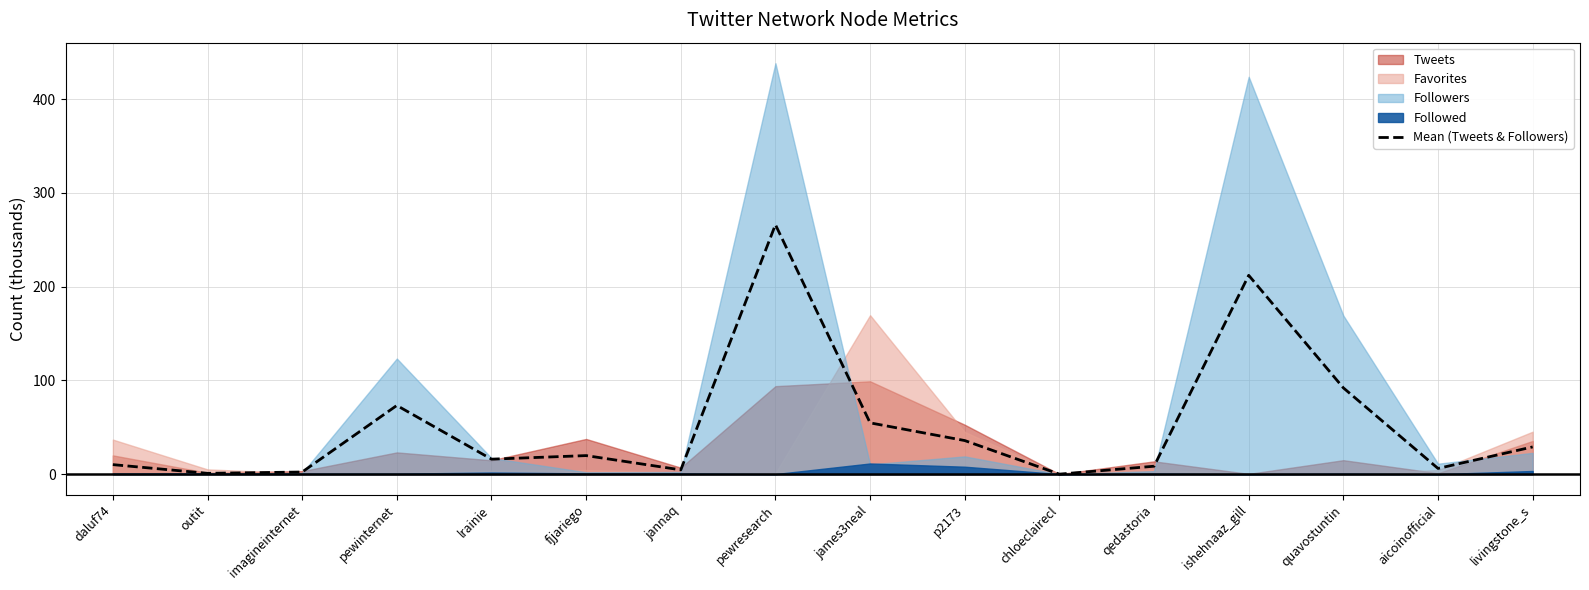

At which category does the data reach its first local valley?

outit